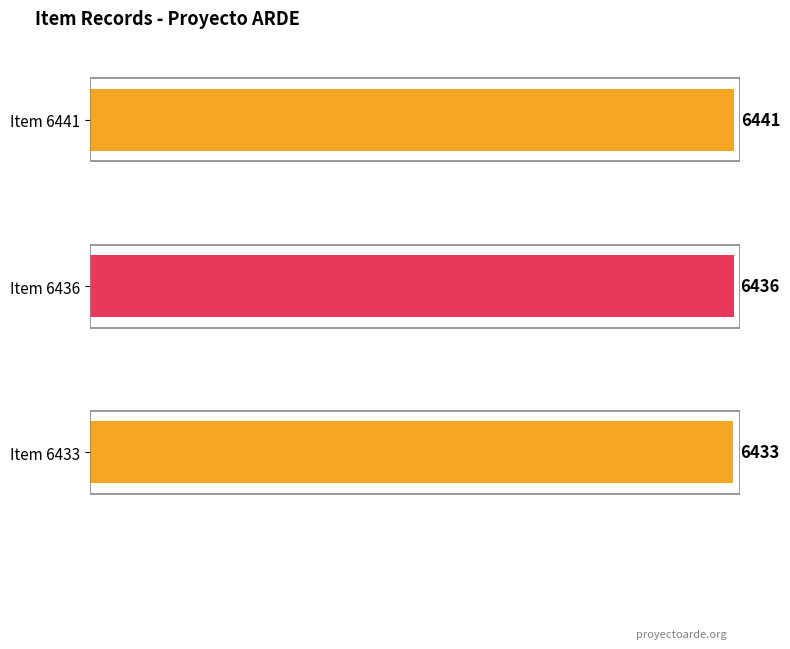

Does the chart contain stacked bars?

No